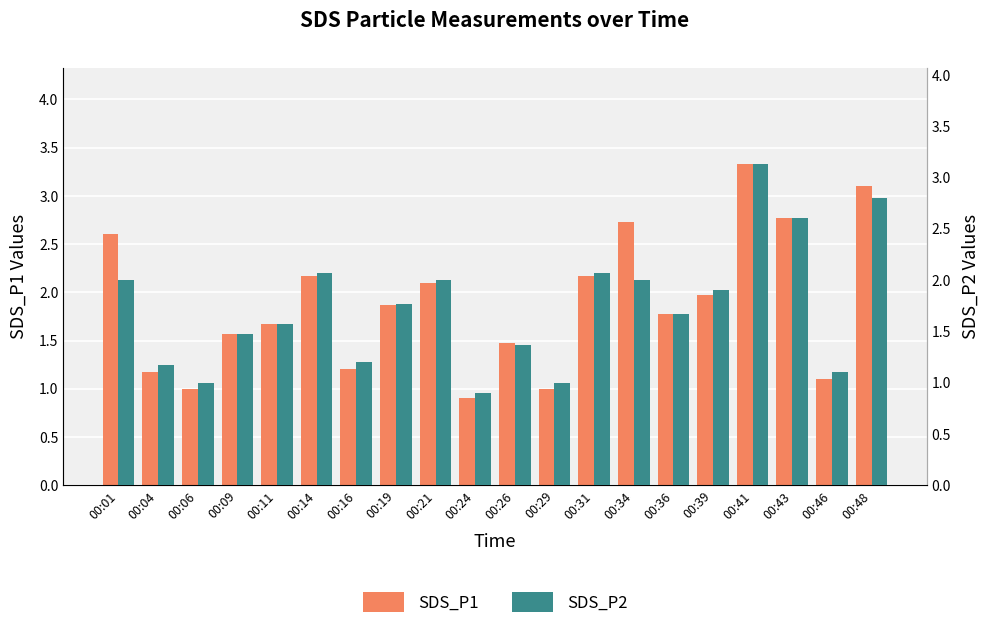

Reading left to right, extract all data points from this chart.

SDS_P1: 00:01=2.6	00:04=1.2	00:06=1.0	00:09=1.6	00:11=1.7	00:14=2.2	00:16=1.2	00:19=1.9	00:21=2.1	00:24=0.9	00:26=1.5	00:29=1.0	00:31=2.2	00:34=2.7	00:36=1.8	00:39=2.0	00:41=3.3	00:43=2.8	00:46=1.1	00:48=3.1
SDS_P2: 00:01=2.0	00:04=1.2	00:06=1.0	00:09=1.5	00:11=1.6	00:14=2.1	00:16=1.2	00:19=1.8	00:21=2.0	00:24=0.9	00:26=1.4	00:29=1.0	00:31=2.1	00:34=2.0	00:36=1.7	00:39=1.9	00:41=3.1	00:43=2.6	00:46=1.1	00:48=2.8